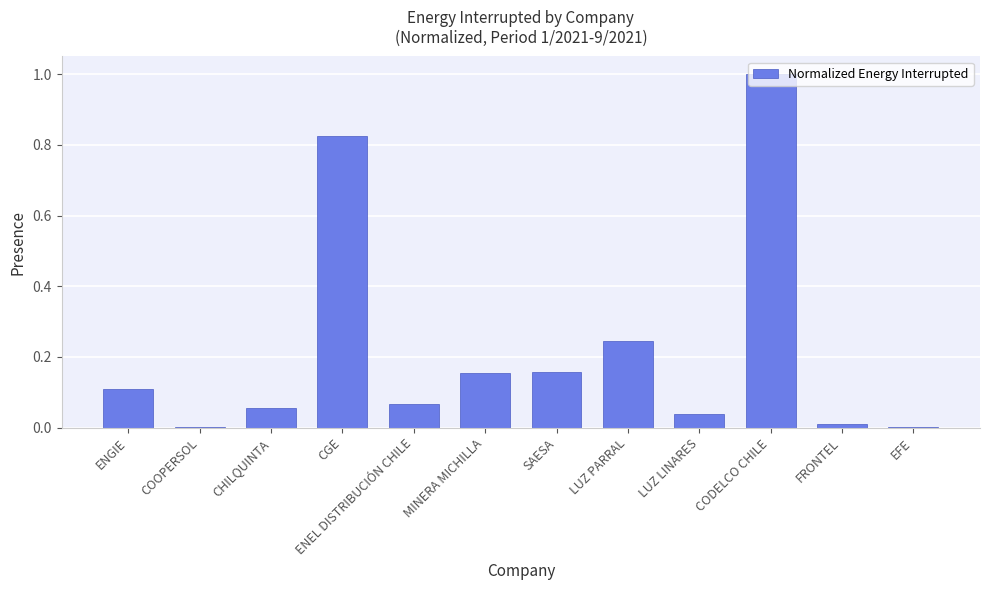

True or false: the data shows 0.0 at MINERA MICHILLA.

False